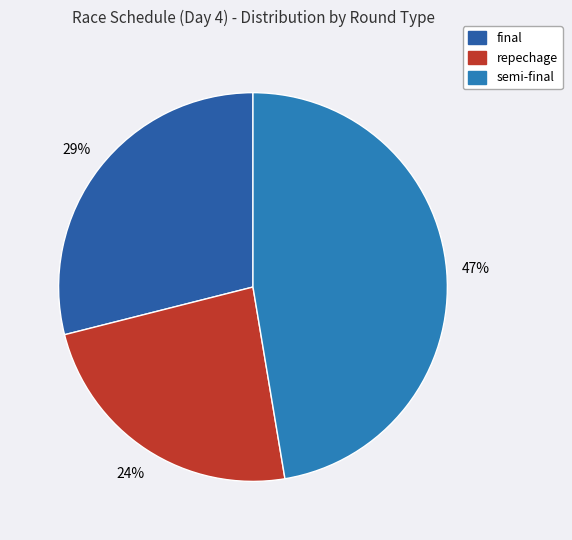

How many slices are in this pie chart?

3